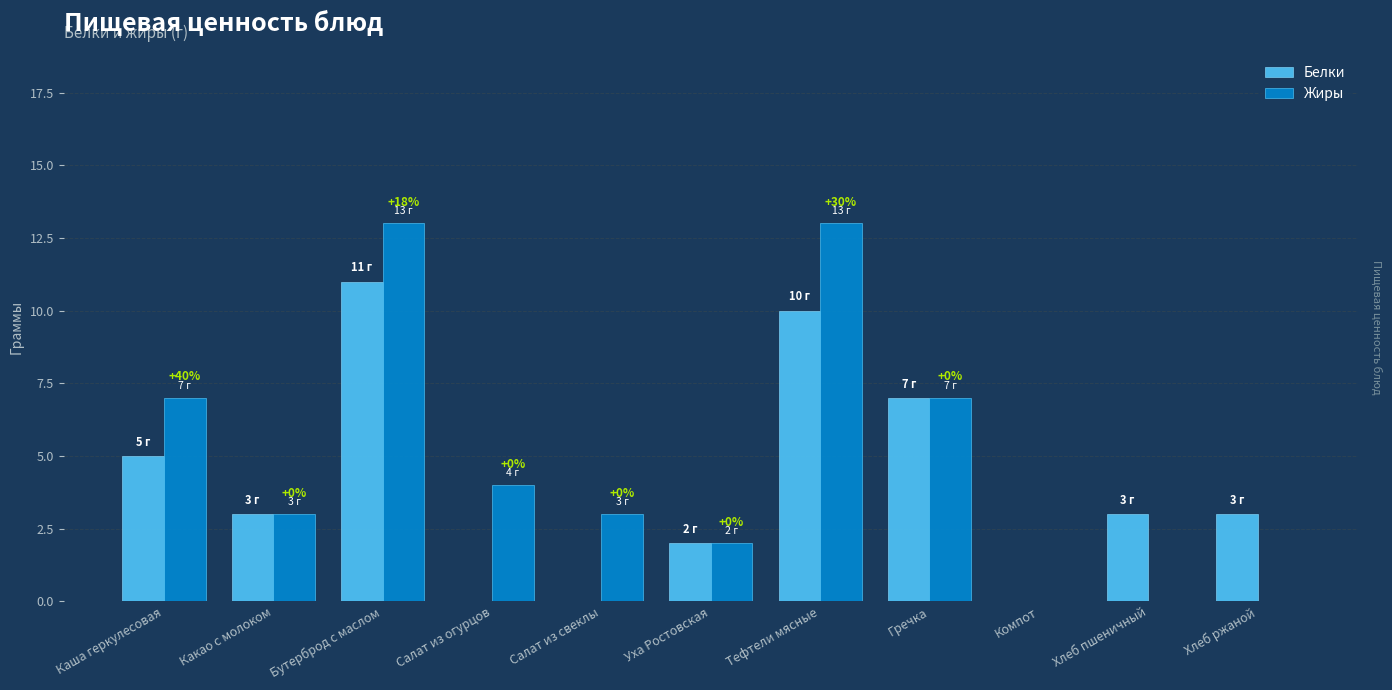

Are the bars horizontal?

No